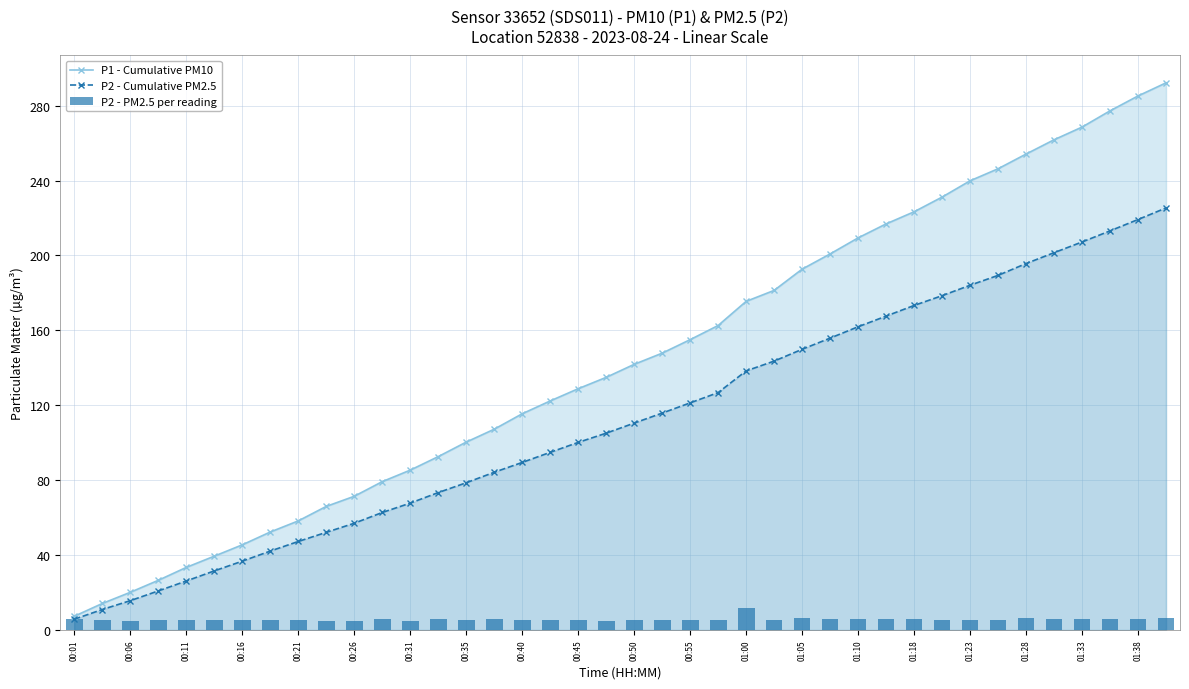

The P2 - Cumulative PM2.5 series shows 149.9 at 01:05. True or false?

True